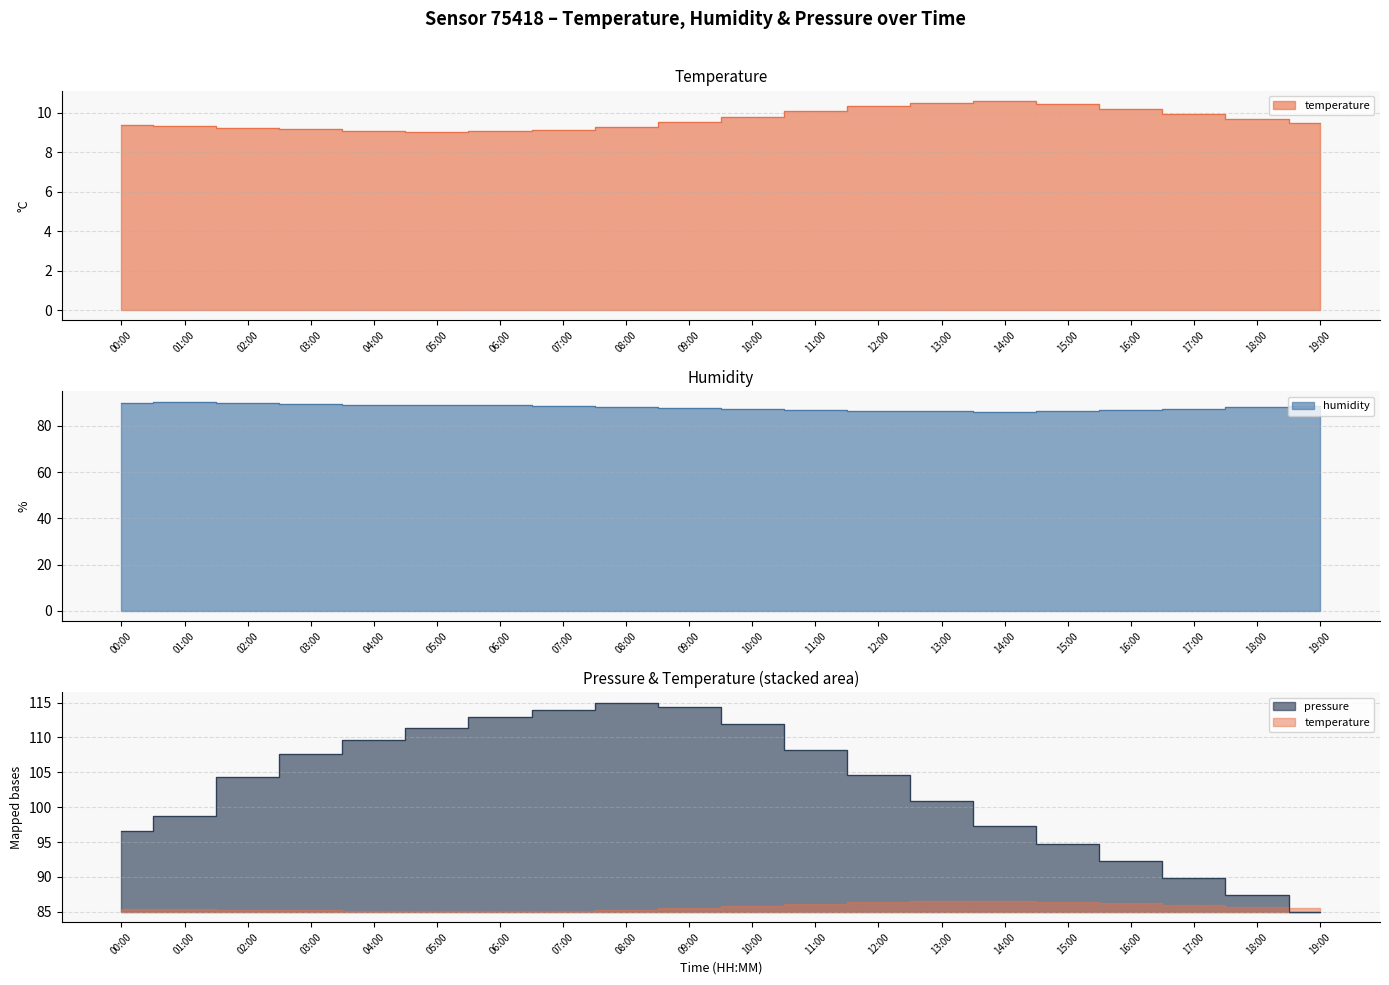

True or false: temperature and humidity intersect in this chart.

False